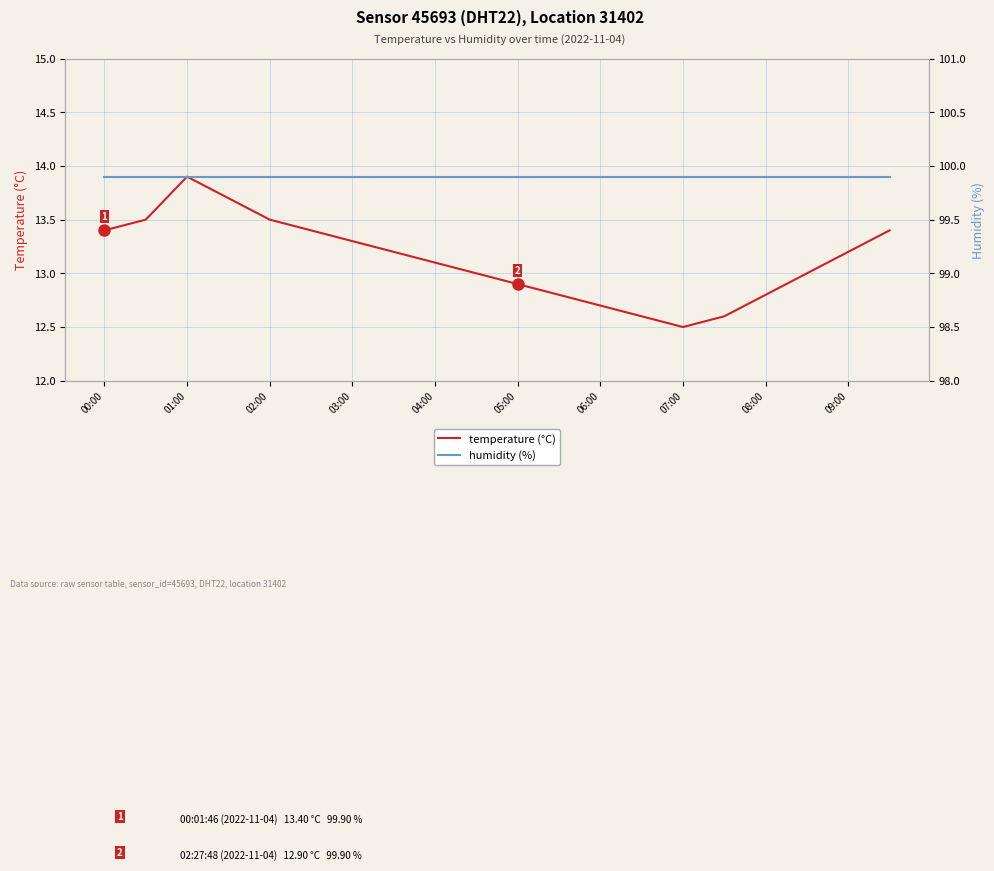

What is the sum of the temperature (°C) values at 05:00 and 02:00?

26.4